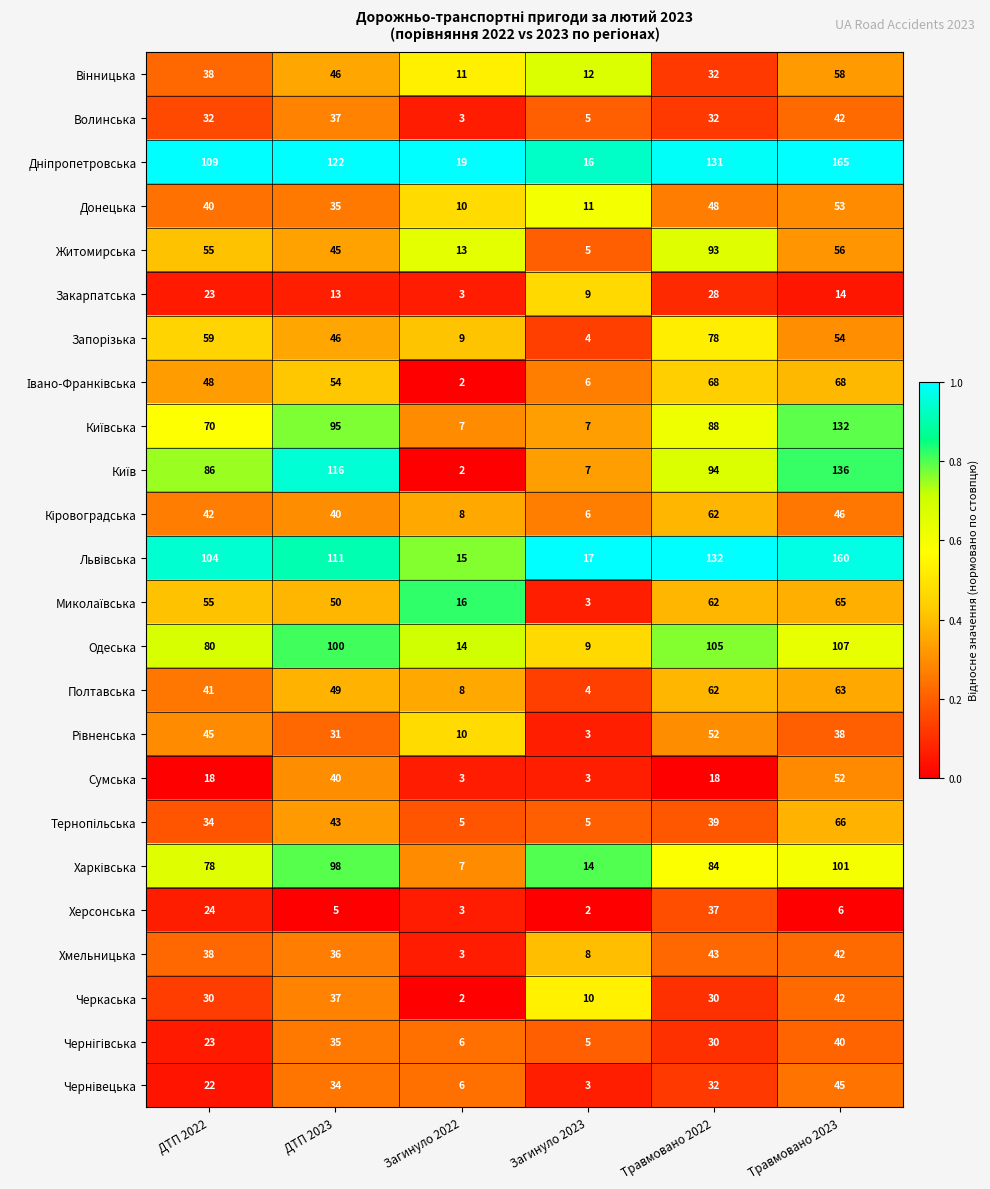

Which category has the highest value in the Житомирська series?

Травмовано 2022